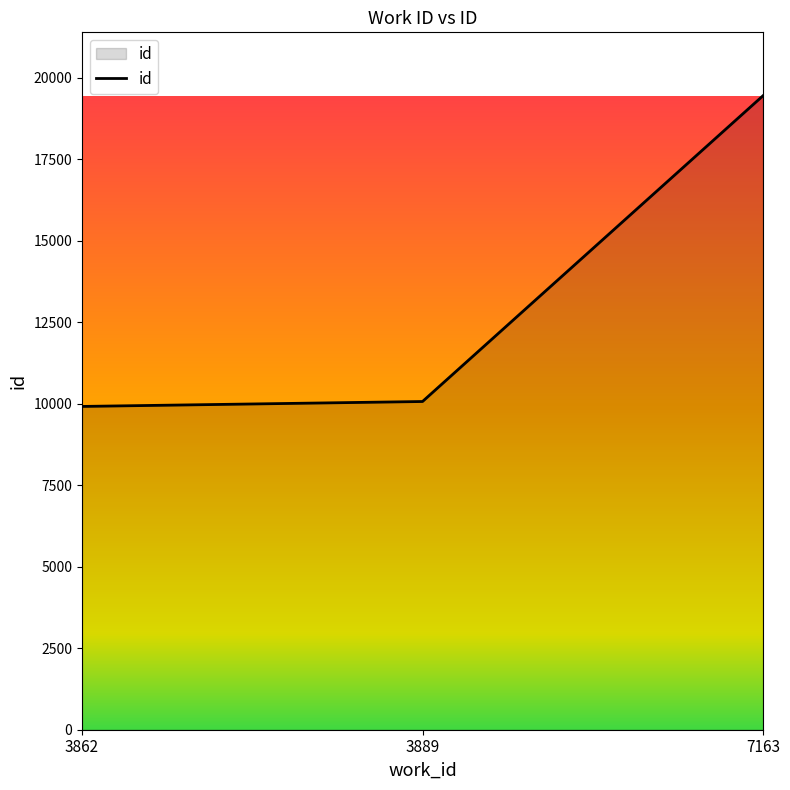

Between 7163 and 3889, which is larger?

7163